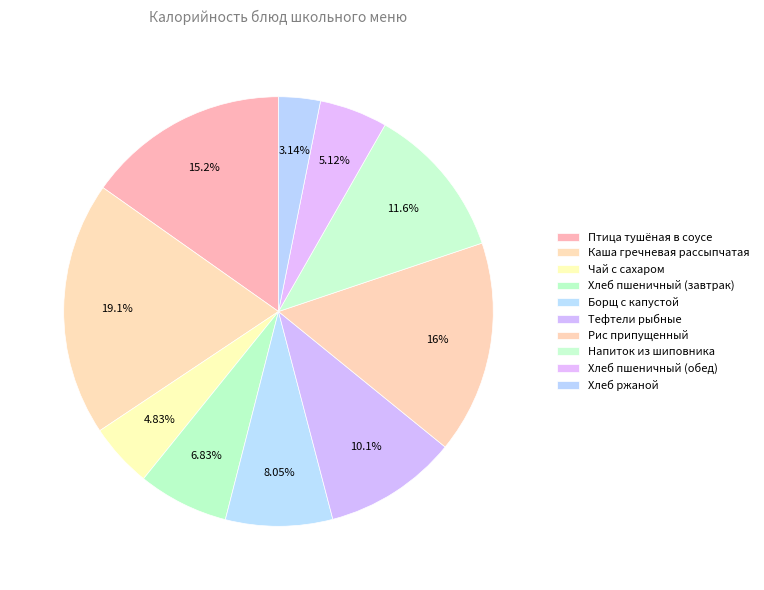

Is it true that Тефтели рыбные is 10% of the pie?

True